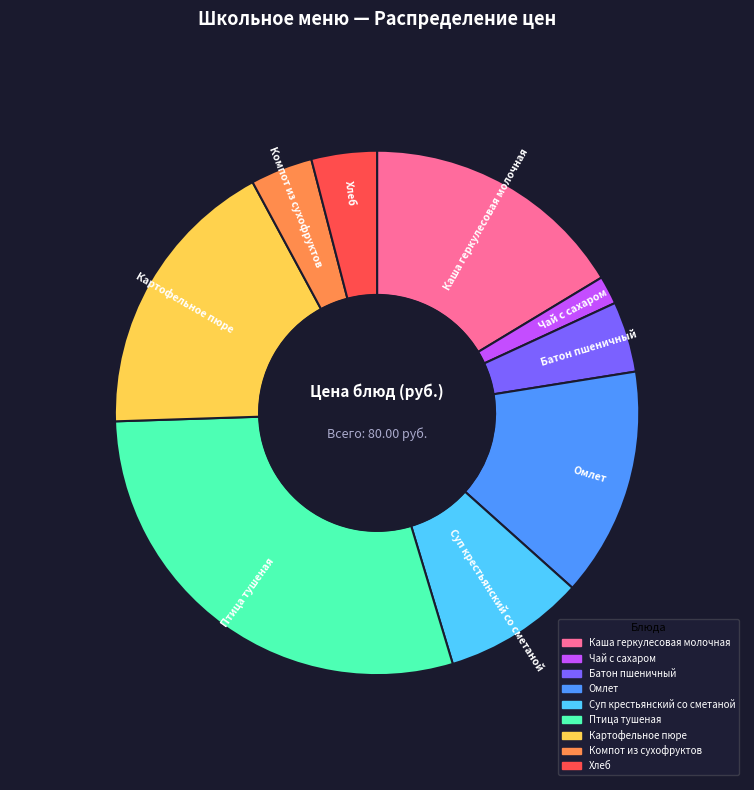

True or false: Хлеб accounts for 4% of the total.

True